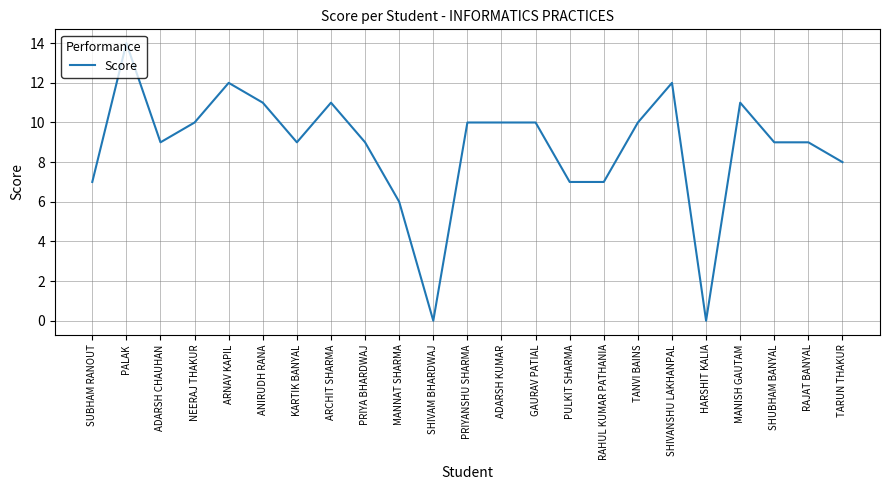

Is it true that the value at SHIVAM BHARDWAJ is 7?

False